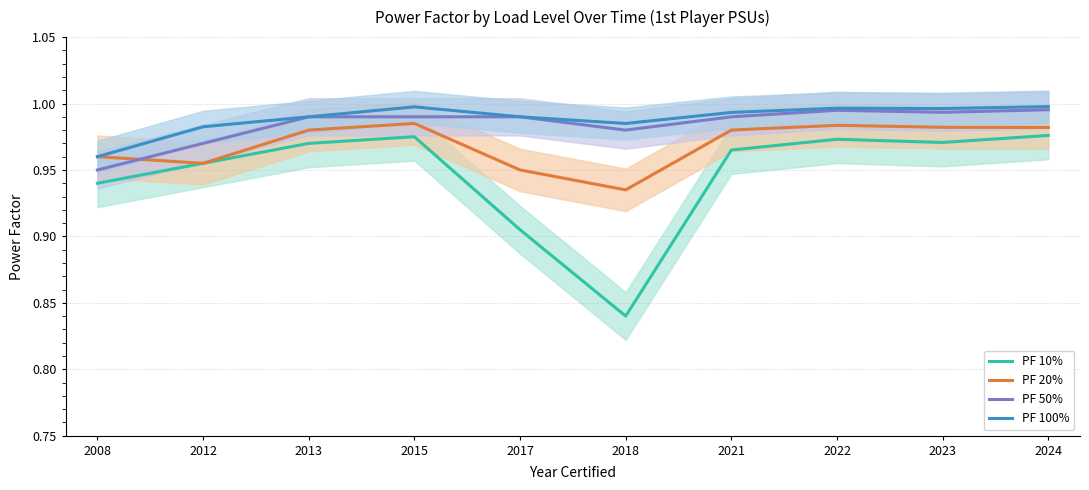

Which label corresponds to the largest value in the chart?

2024